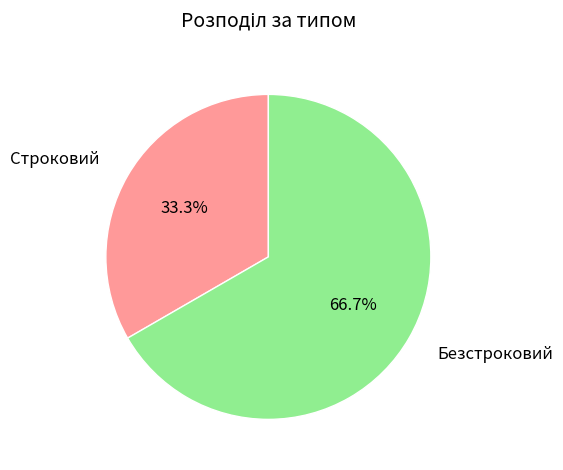

Between Строковий and Безстроковий, which is larger?

Безстроковий